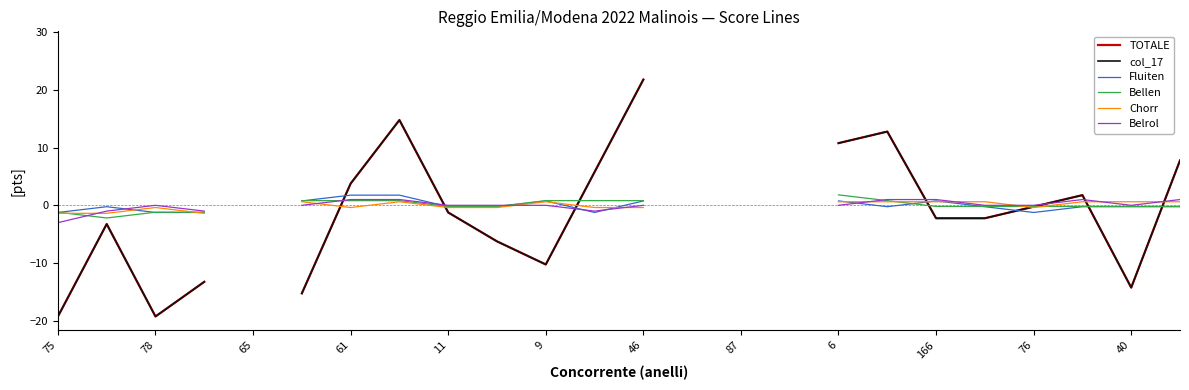

Does the chart display data point markers on the line(s)?

No